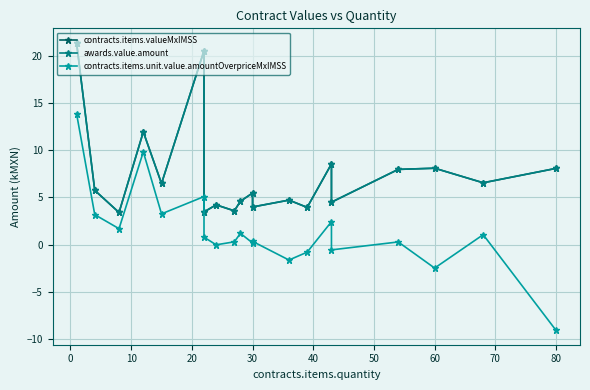

How many lines are shown in the chart?

3